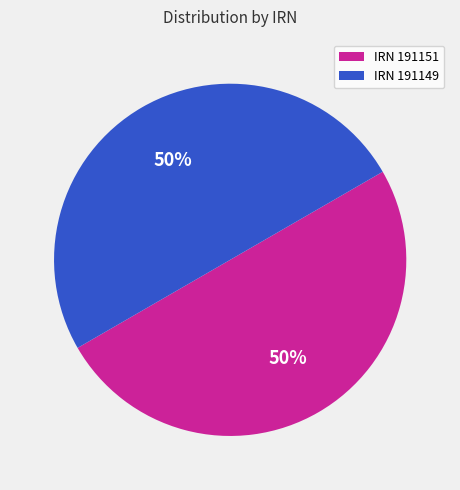

To the nearest percent, what is the combined percentage of IRN 191151 and IRN 191149?

100%